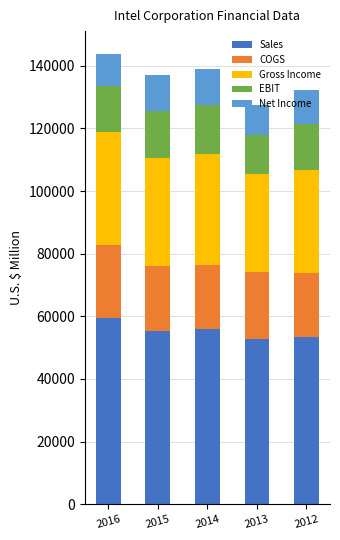

The value of Sales at 2015 is 29489. True or false?

False